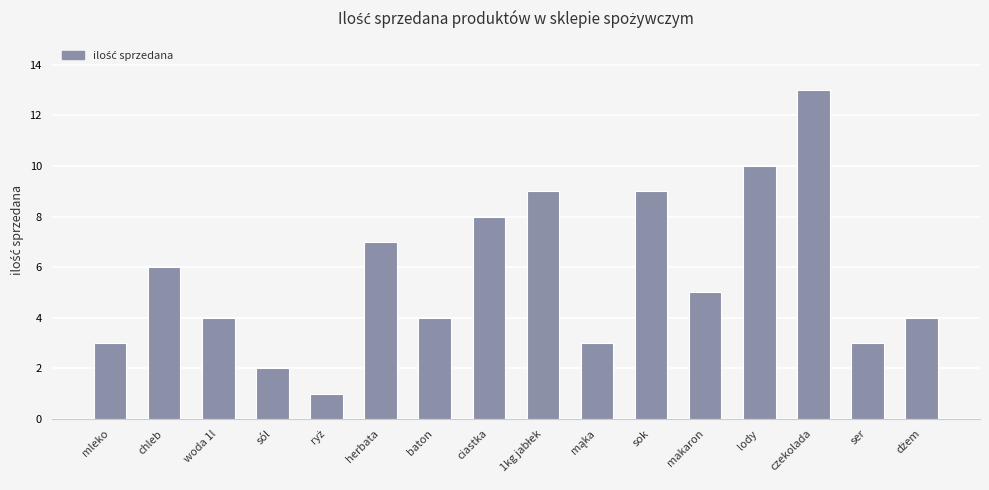

Count the number of data series in this chart.

1